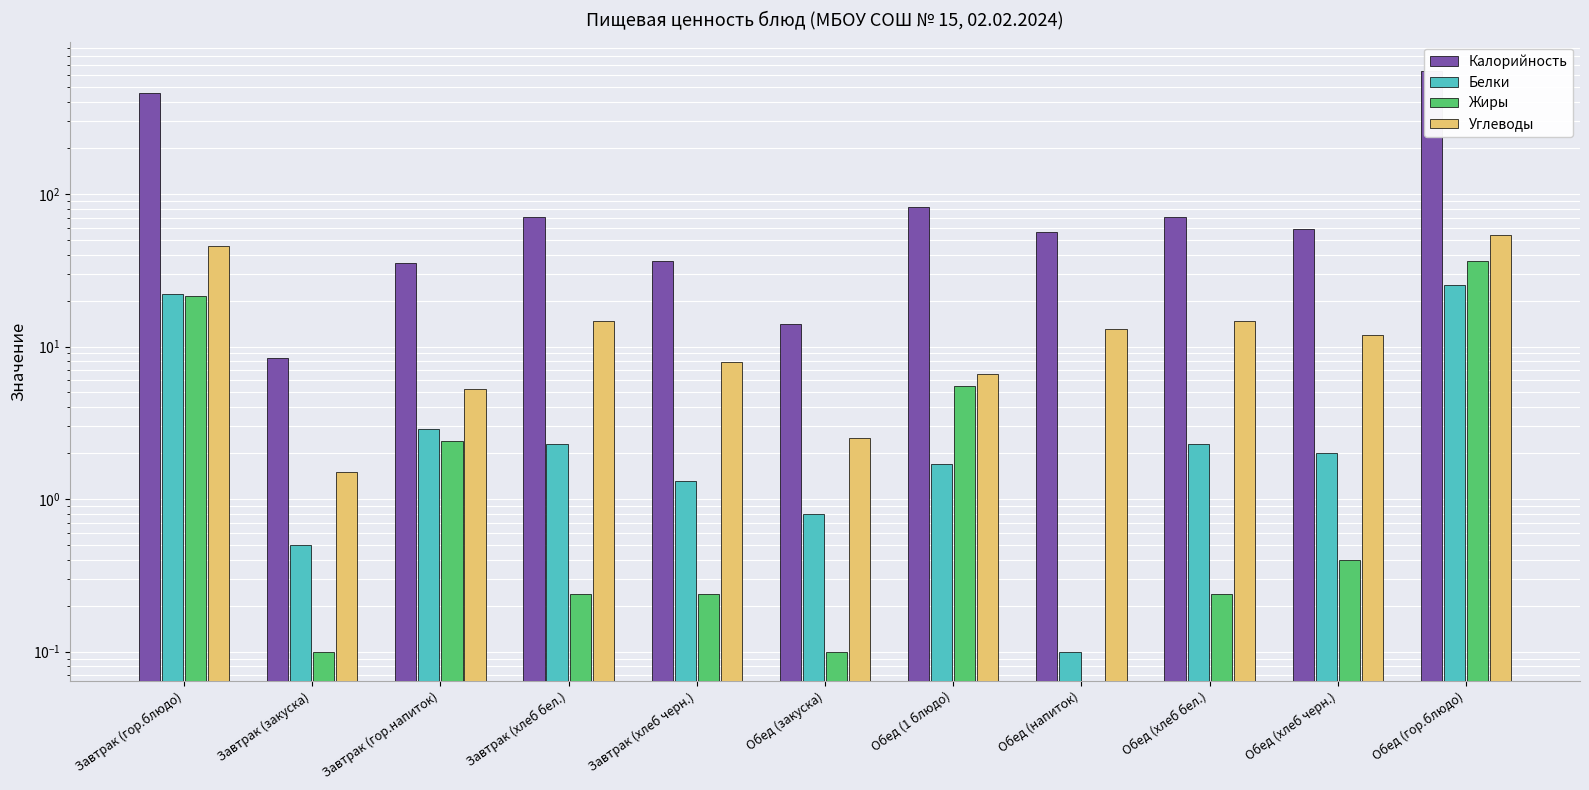

List the series in order of their peak value, lowest first.

Белки, Жиры, Углеводы, Калорийность